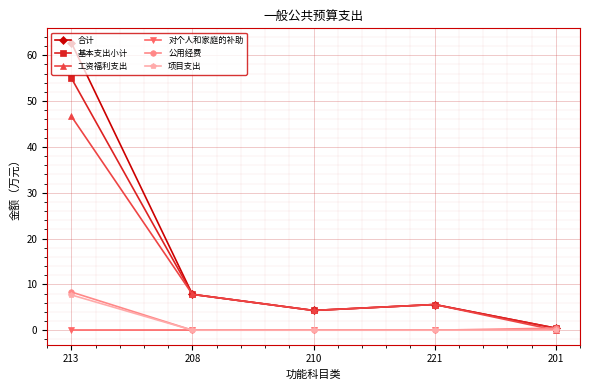

How many interior local valleys does the 工资福利支出 series have?

1